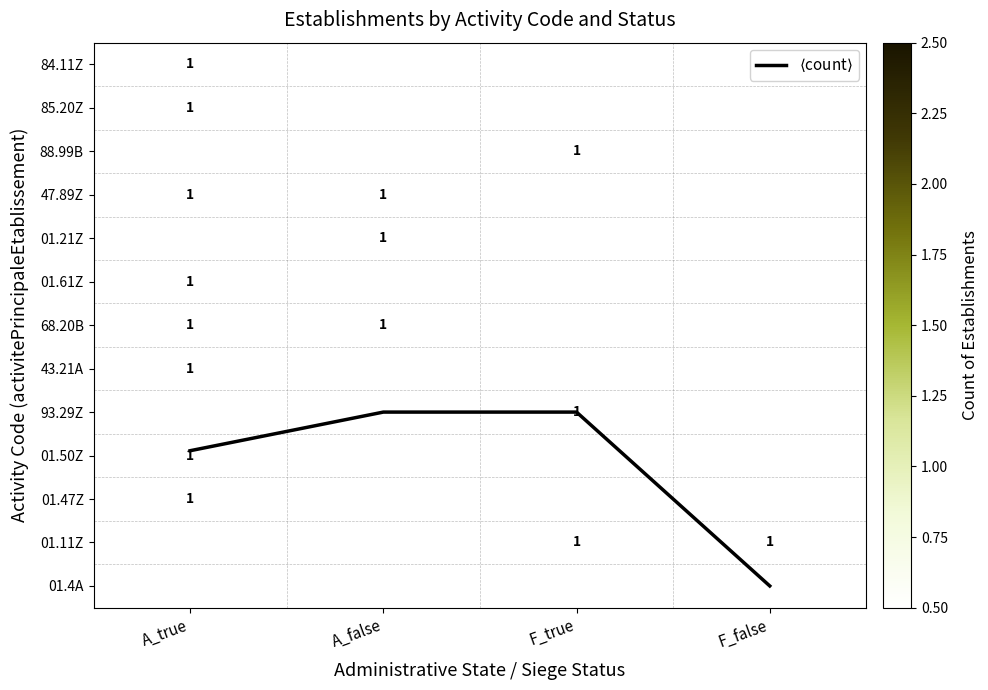

What is the average value of the $\langle$count$\rangle$ series?

9.2